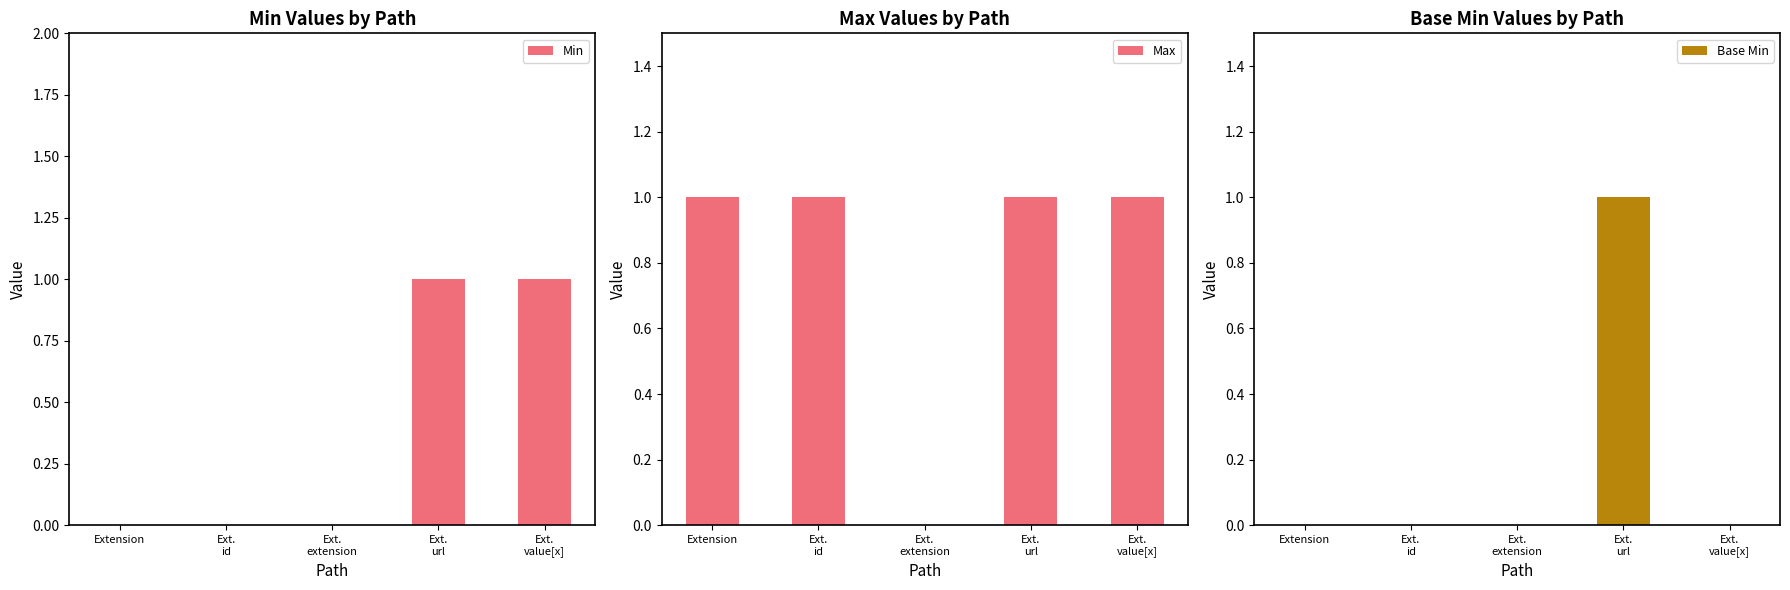

Rank the series by their maximum value, from lowest to highest.

Min, Max, Base Min